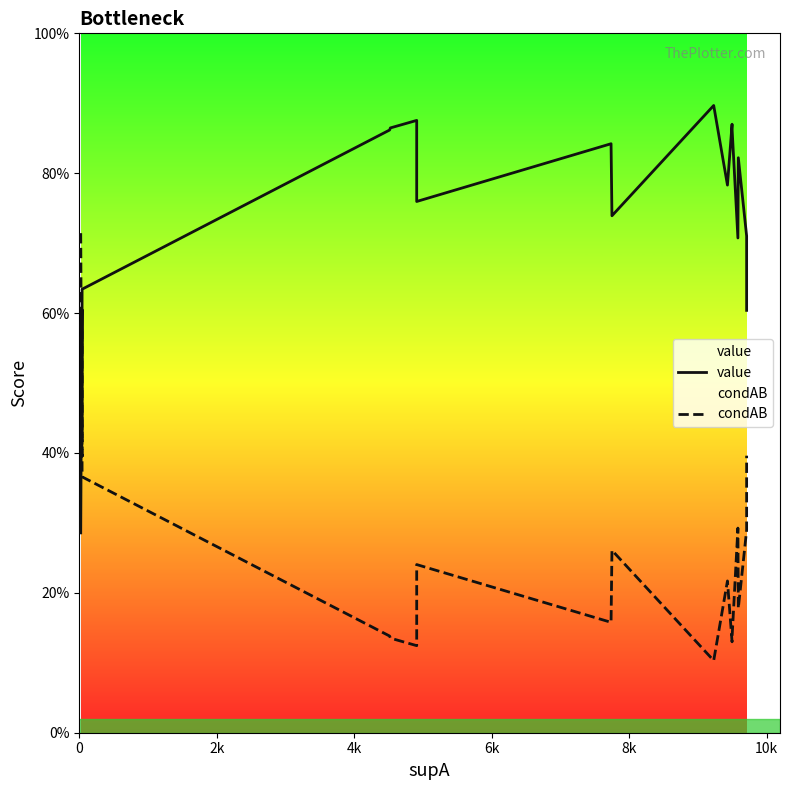

True or false: condAB and value intersect in this chart.

True